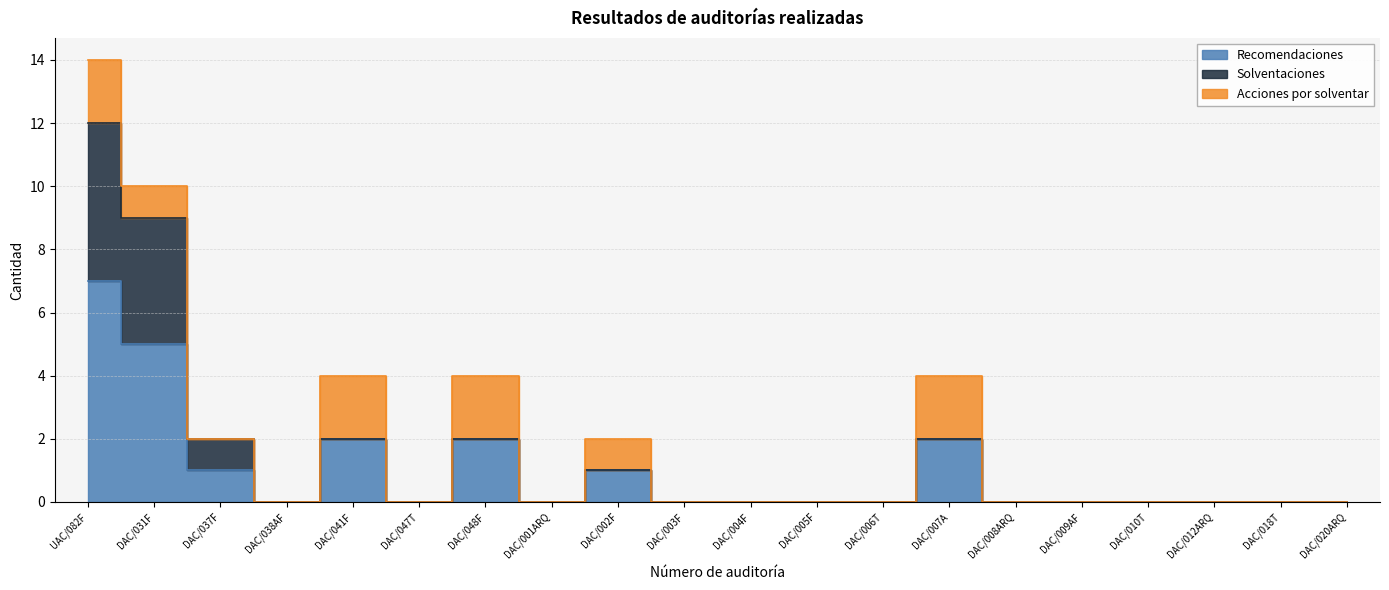

What is the sum of all Recomendaciones values?

20